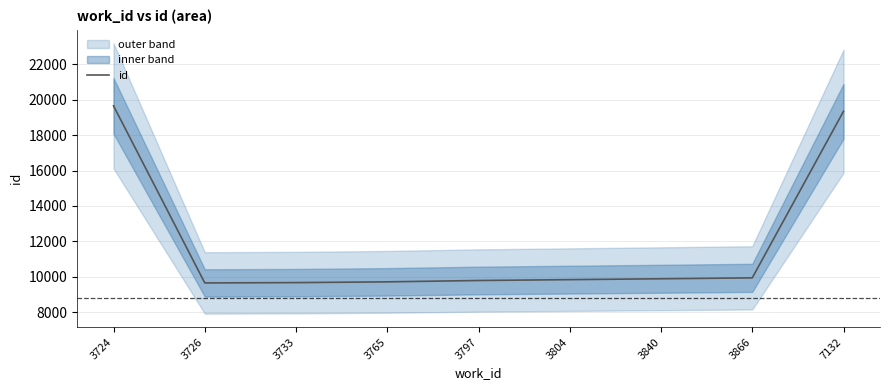

Reading left to right, extract all data points from this chart.

19661	9646	9664	9707	9783	9832	9881	9933	19351